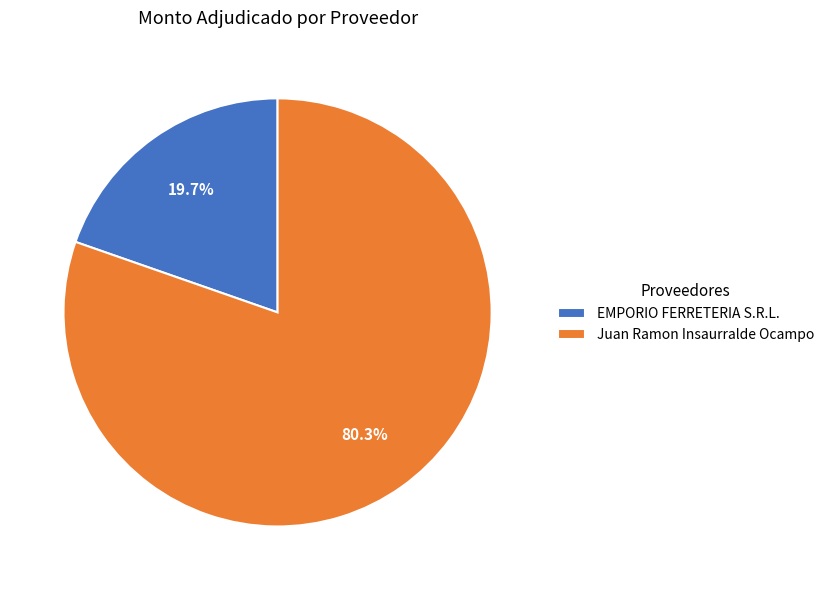

Combined, do EMPORIO FERRETERIA S.R.L. and Juan Ramon Insaurralde Ocampo account for over 50%?

Yes